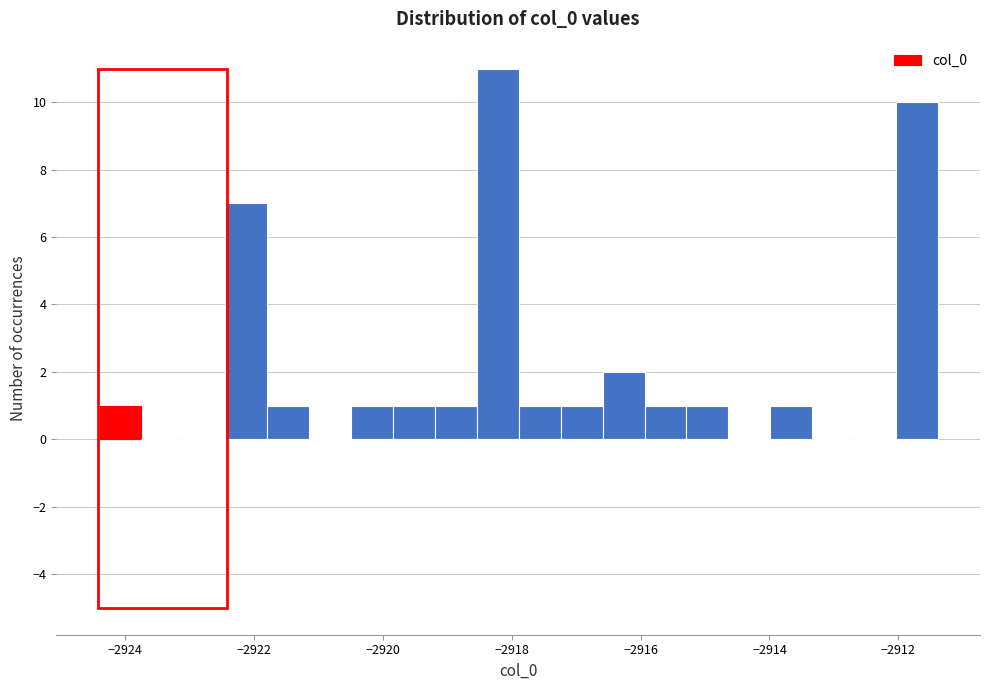

Read against the x-axis, roughly where is the centre of the tallest bar?

-2918.2